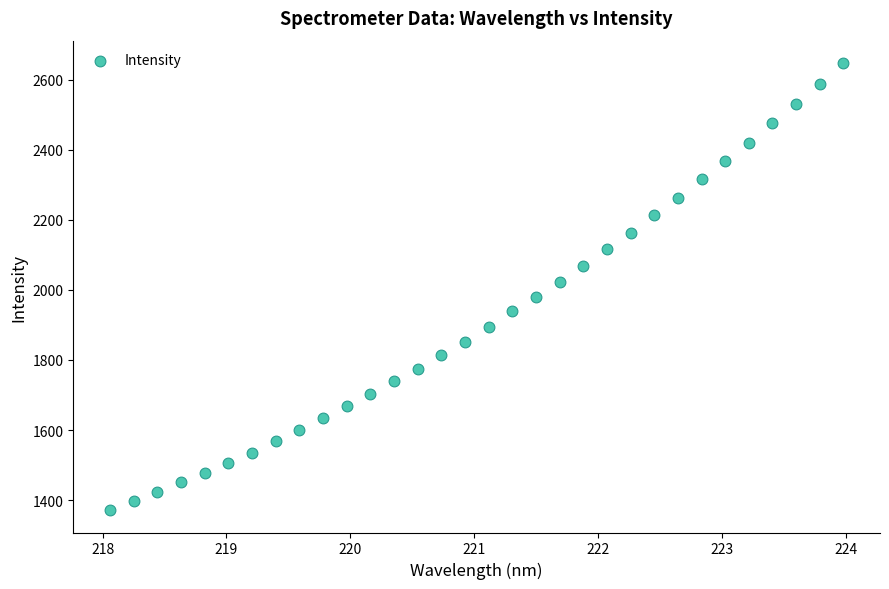

What is the range of Y values (max minus min)?

1275.4